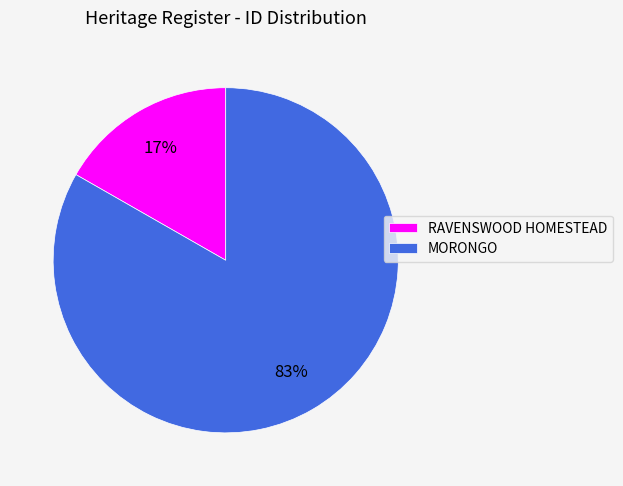

What is the majority slice?

MORONGO